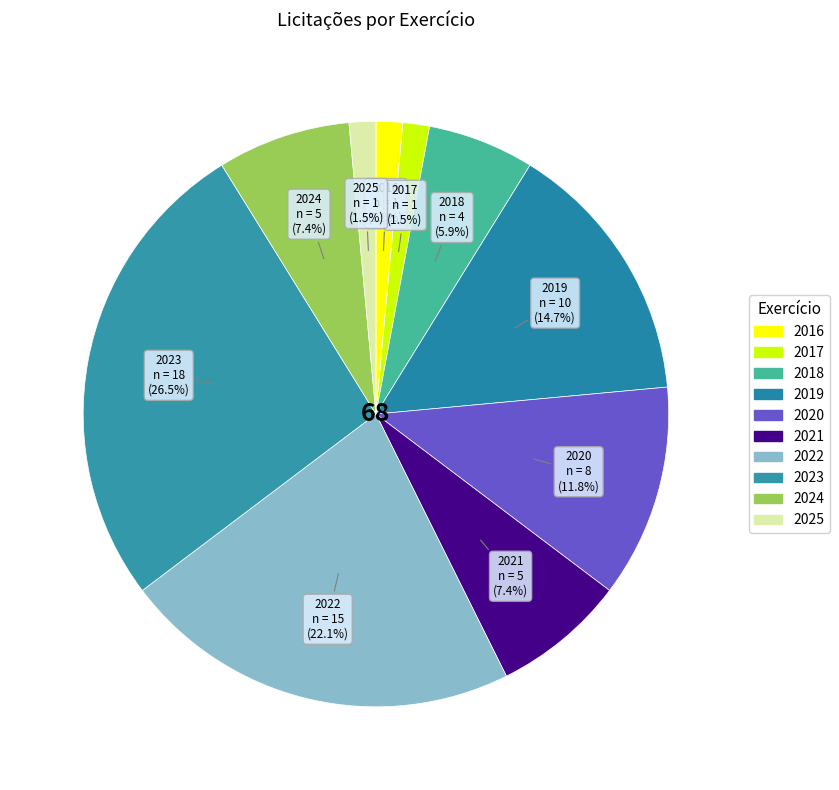

The 2025 slice represents 11% of the pie. True or false?

False